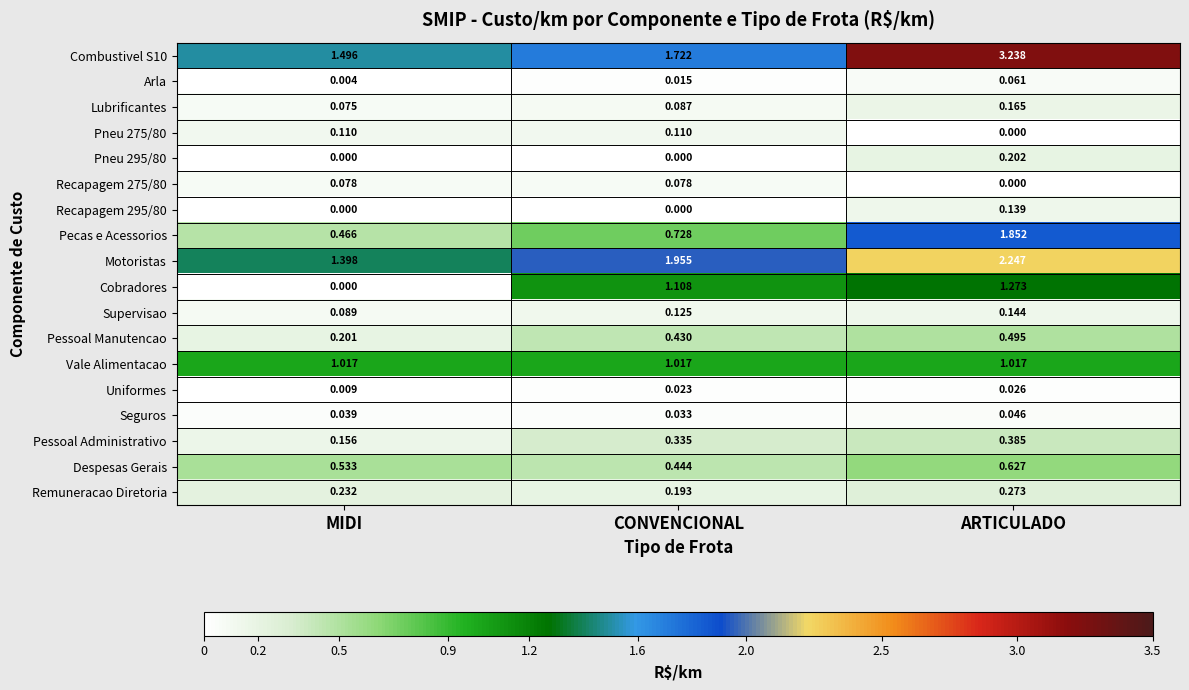

Between MIDI and ARTICULADO, which series saw the biggest shift?

Combustivel S10